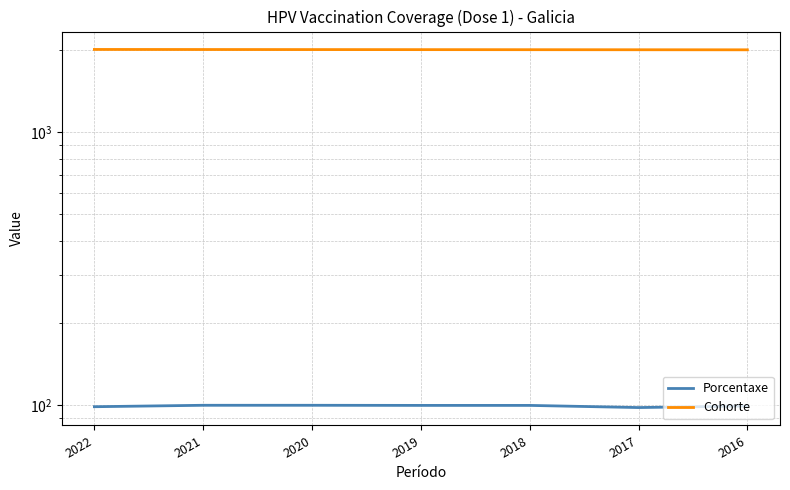

How many series are shown in this chart?

2